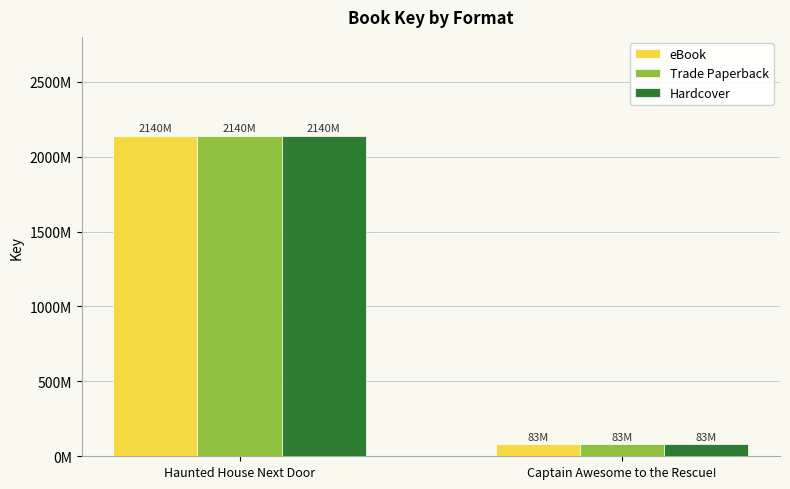

At which category is the sum across all series the highest?

Haunted House Next Door